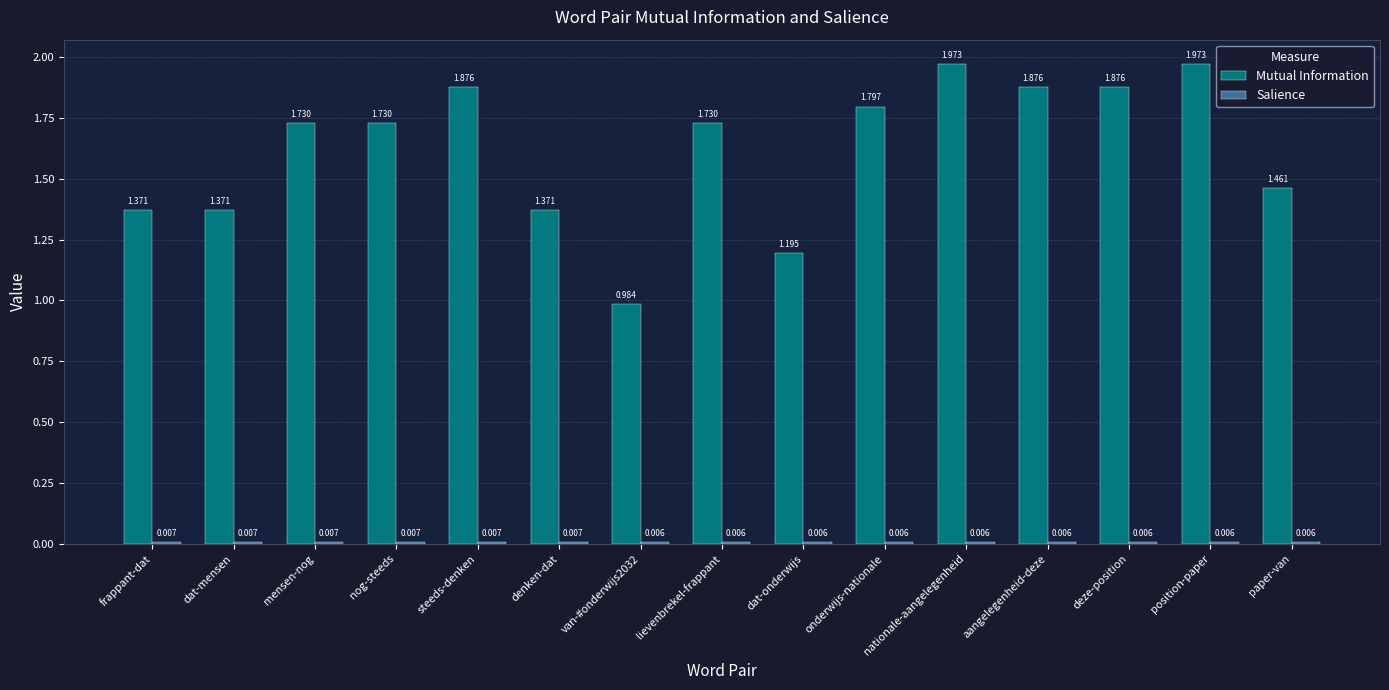

Where does the Mutual Information series first go above 1?

frappant-dat